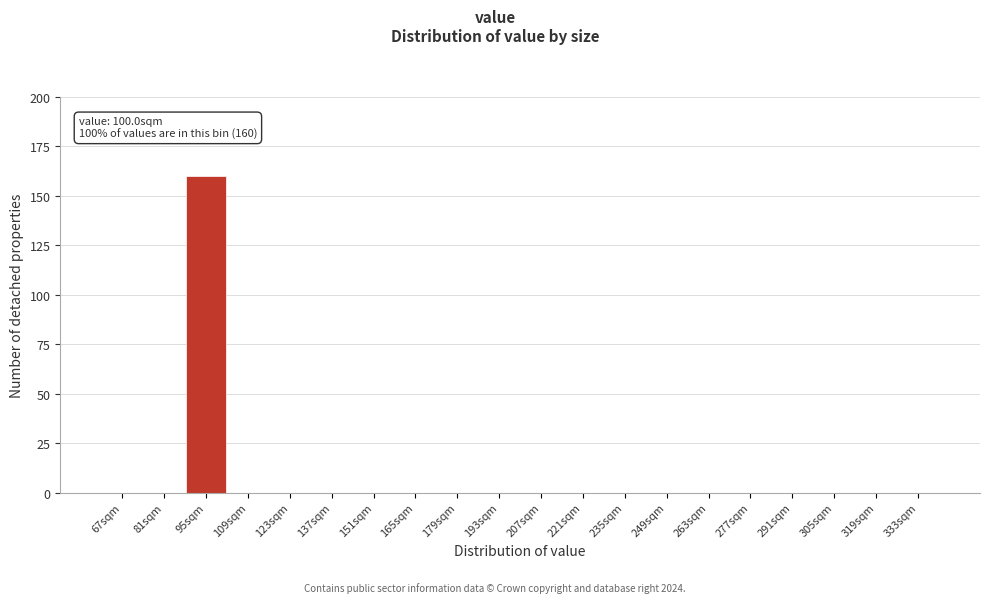

Reading left to right, what are all the values shown in this chart?

67sqm=0	81sqm=0	95sqm=160	109sqm=0	123sqm=0	137sqm=0	151sqm=0	165sqm=0	179sqm=0	193sqm=0	207sqm=0	221sqm=0	235sqm=0	249sqm=0	263sqm=0	277sqm=0	291sqm=0	305sqm=0	319sqm=0	333sqm=0